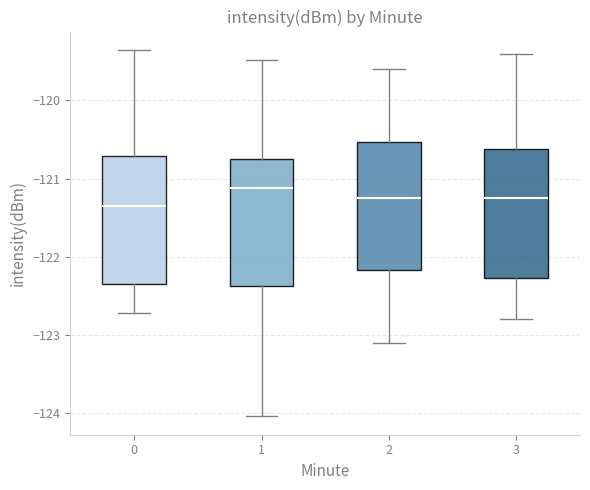

Where does the lower whisker of the box at x = 0 end on the y-axis? The values are not printed on the chart, so give them approximately, as read against the axis.

-122.7